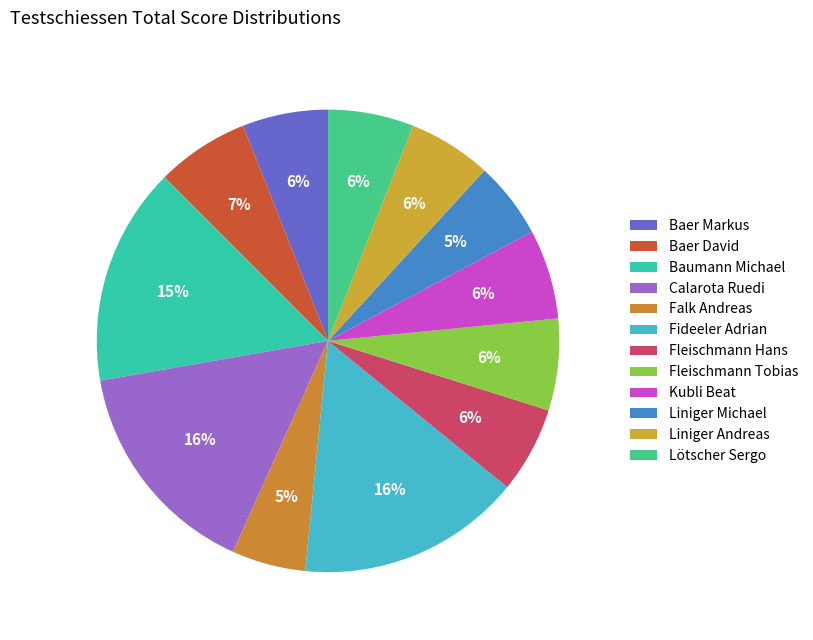

What percentage is NOT represented by Fleischmann Hans?

94.0%